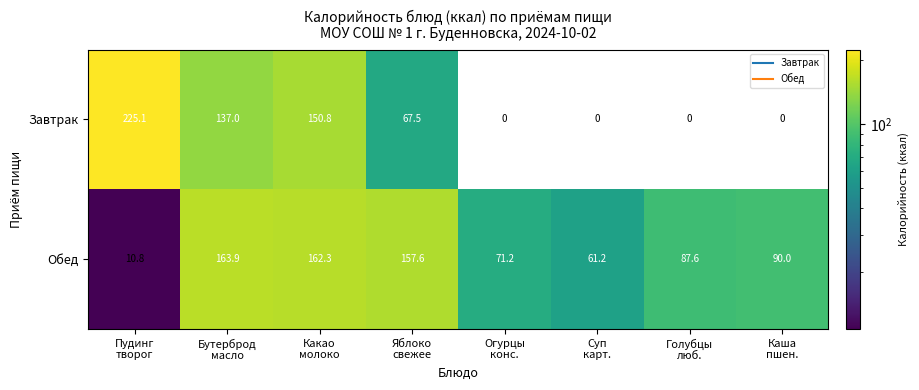

Reading left to right, transcribe all the data shown in this chart.

Завтрак: 225.1	137.0	150.8	67.5	0.0	0.0	0.0	0.0
Обед: 10.8	163.9	162.3	157.6	71.2	61.2	87.6	90.0